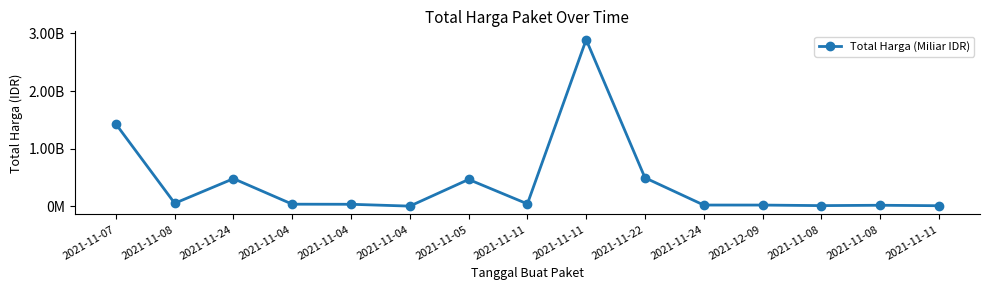

How many lines are shown in the chart?

1